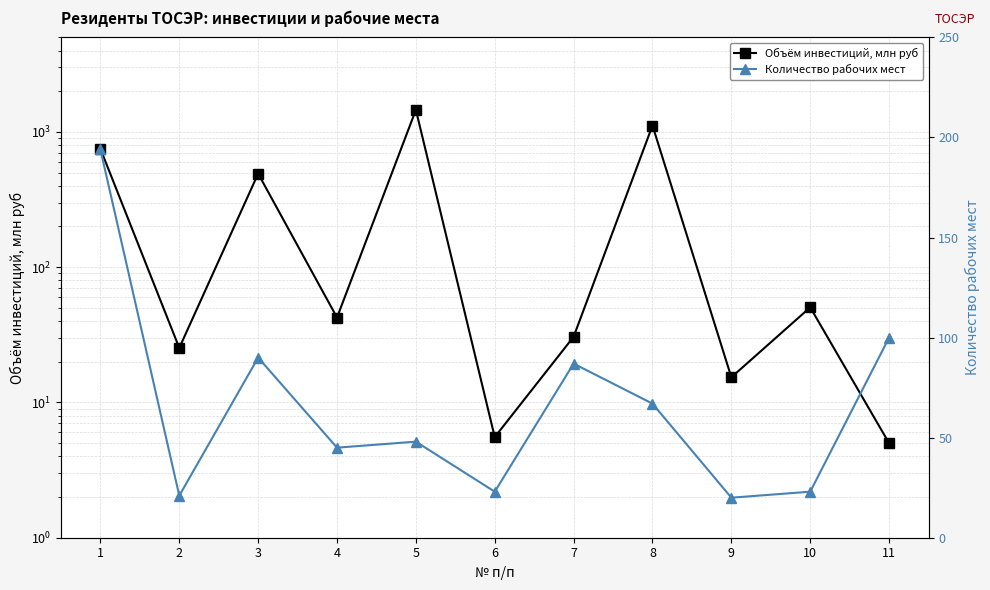

What is the difference between the highest and lowest values at 1?

556.0